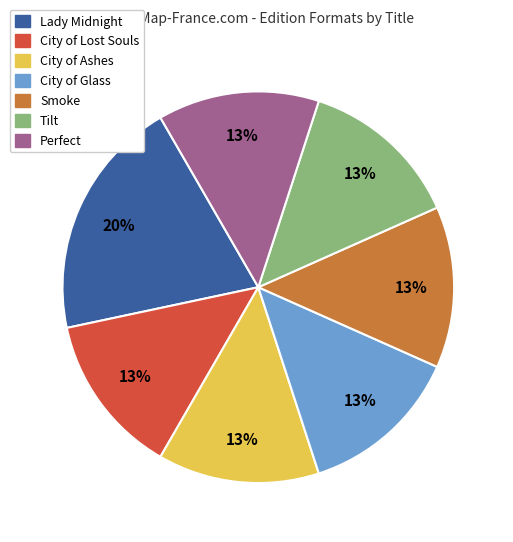

Which slice is the largest?

Lady Midnight